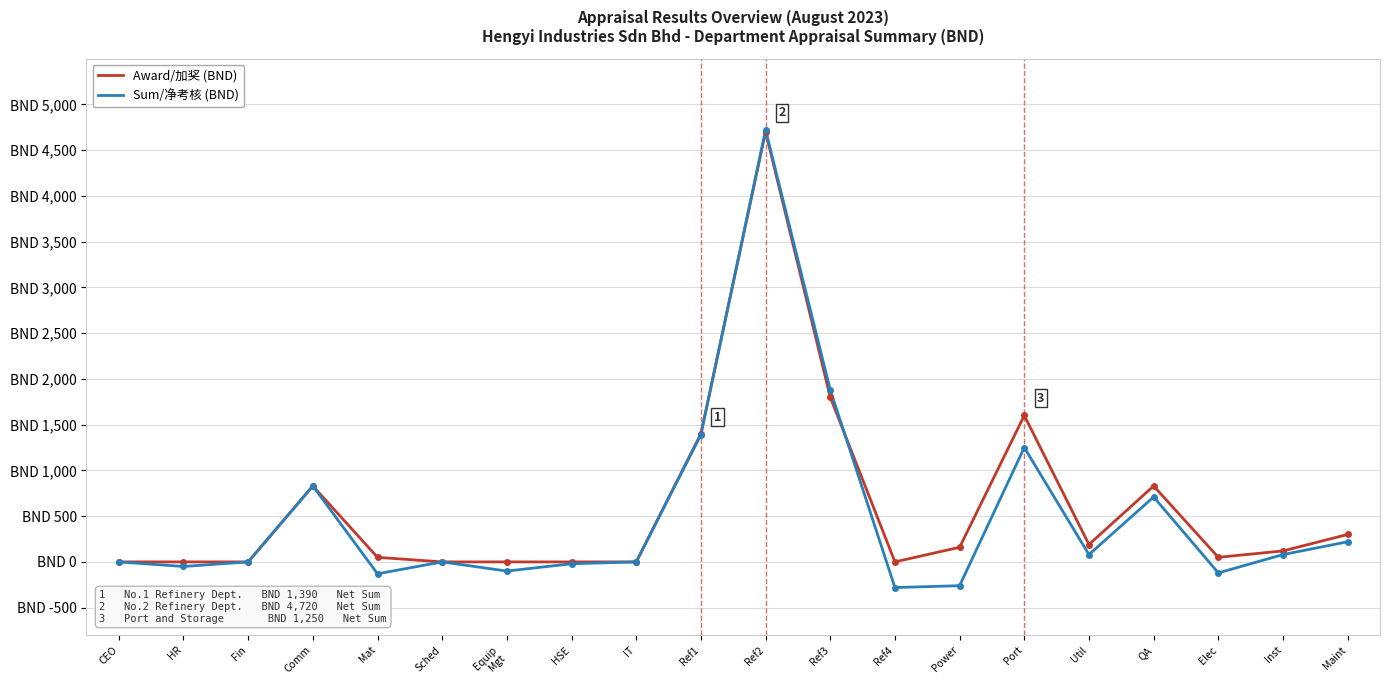

Does the chart display data point markers on the line(s)?

No